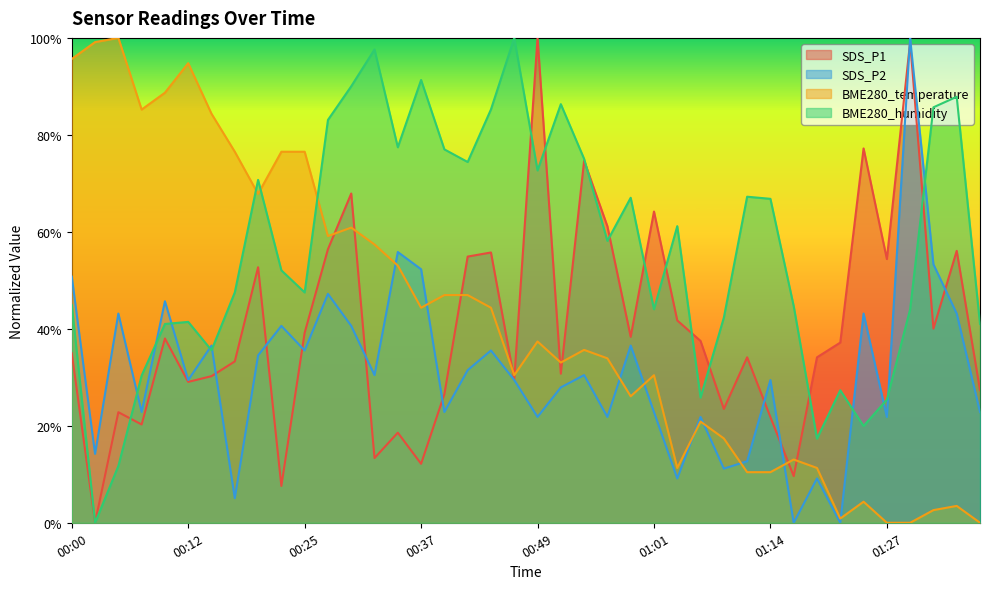

What is the value of the BME280_humidity point at the 22nd from the left?

86.3